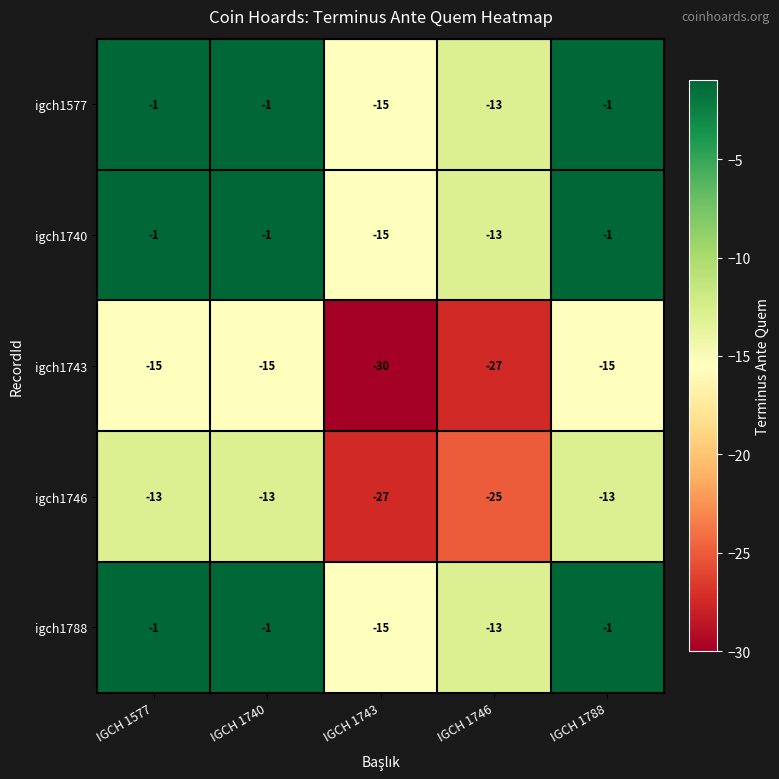

The igch1740 series shows -1 at IGCH 1740. True or false?

True